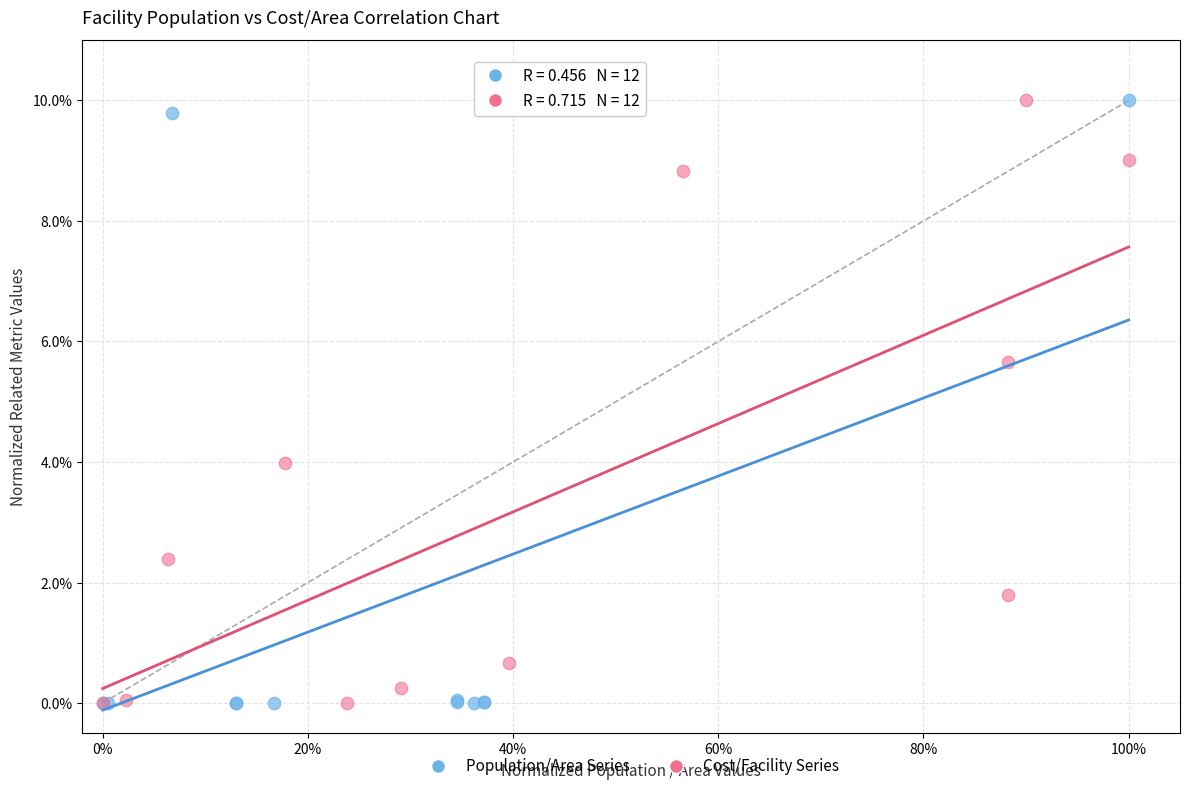

What are all the series names shown in the legend?

Population/Area Series, Cost/Facility Series